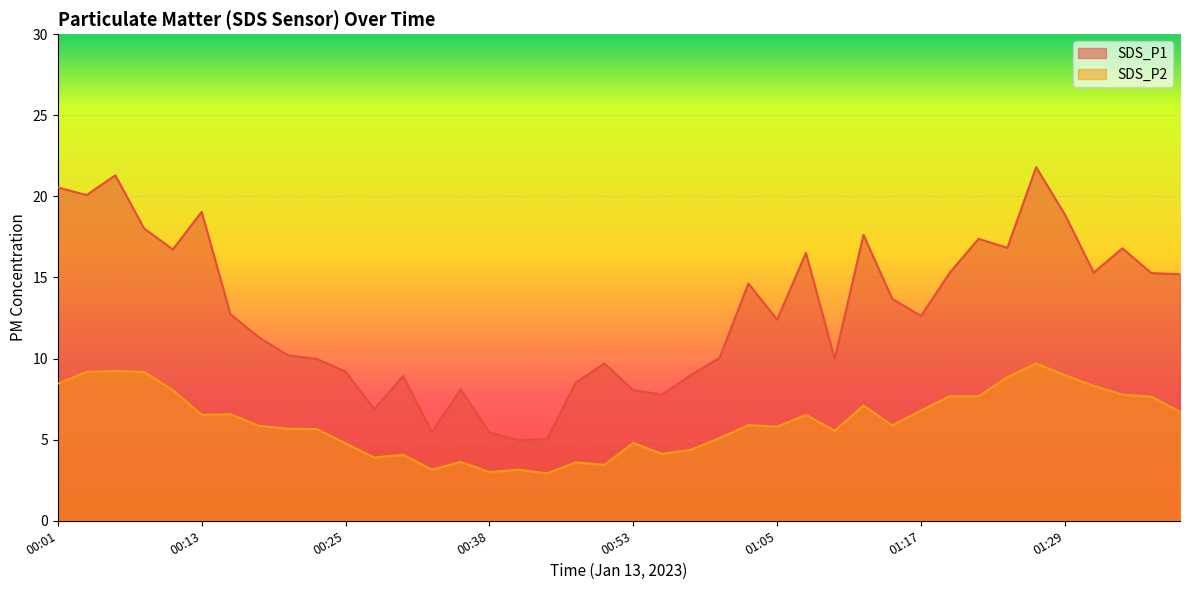

Reading left to right, extract all data points from this chart.

SDS_P1: 20.6	20.1	21.3	18.0	16.7	19.1	12.7	11.3	10.2	10.0	9.2	6.9	8.9	5.5	8.1	5.5	5.0	5.0	8.5	9.7	8.1	7.8	9.0	10.1	14.6	12.4	16.5	10.0	17.6	13.7	12.6	15.3	17.4	16.8	21.8	18.9	15.3	16.8	15.3	15.2
SDS_P2: 8.4	9.2	9.2	9.2	8.1	6.5	6.6	5.8	5.7	5.7	4.8	3.9	4.1	3.1	3.6	3.0	3.1	2.9	3.6	3.5	4.8	4.1	4.4	5.1	5.9	5.8	6.5	5.5	7.1	5.9	6.8	7.7	7.7	8.8	9.7	9.0	8.3	7.8	7.7	6.7